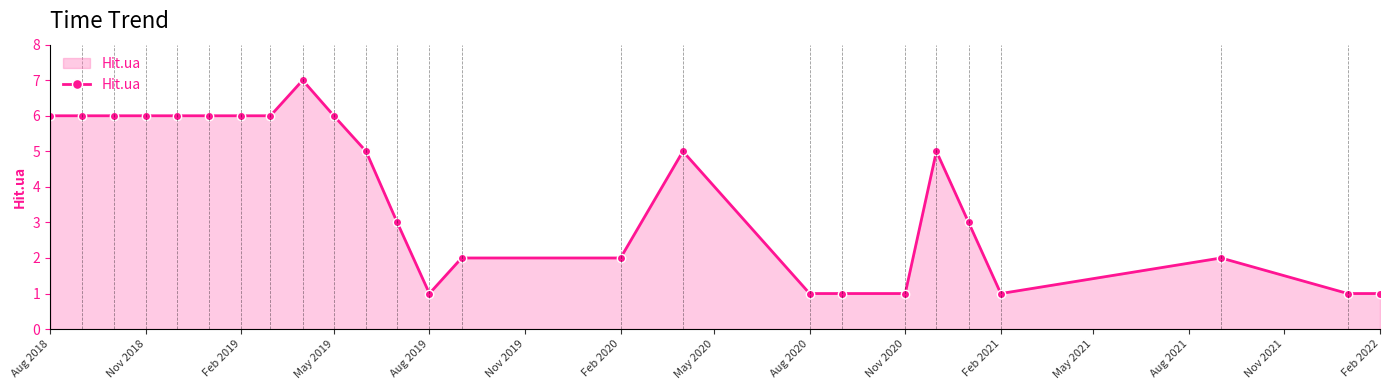

Reading left to right, what are all the values shown in this chart?

6	6	6	6	6	6	6	6	7	6	5	3	1	2	2	5	1	1	1	5	3	1	2	1	1